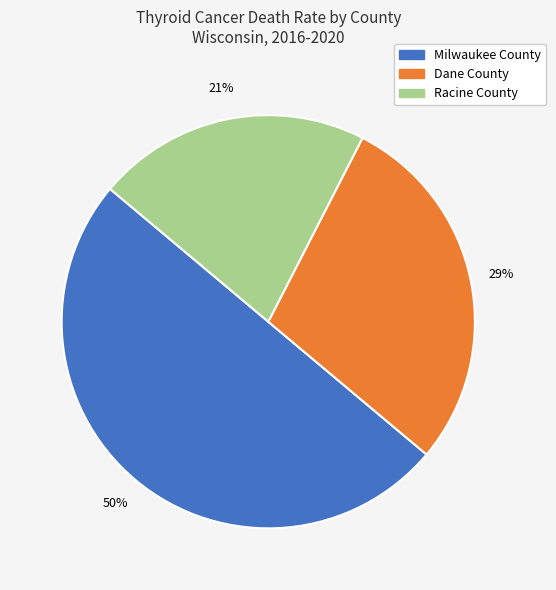

Is it true that Milwaukee County is 50% of the pie?

True